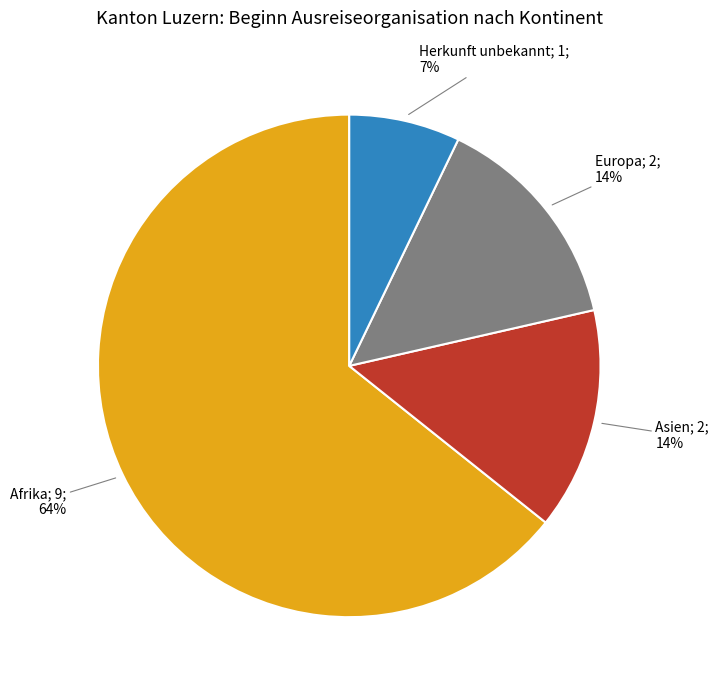

To the nearest percent, what is the average slice percentage?

25%